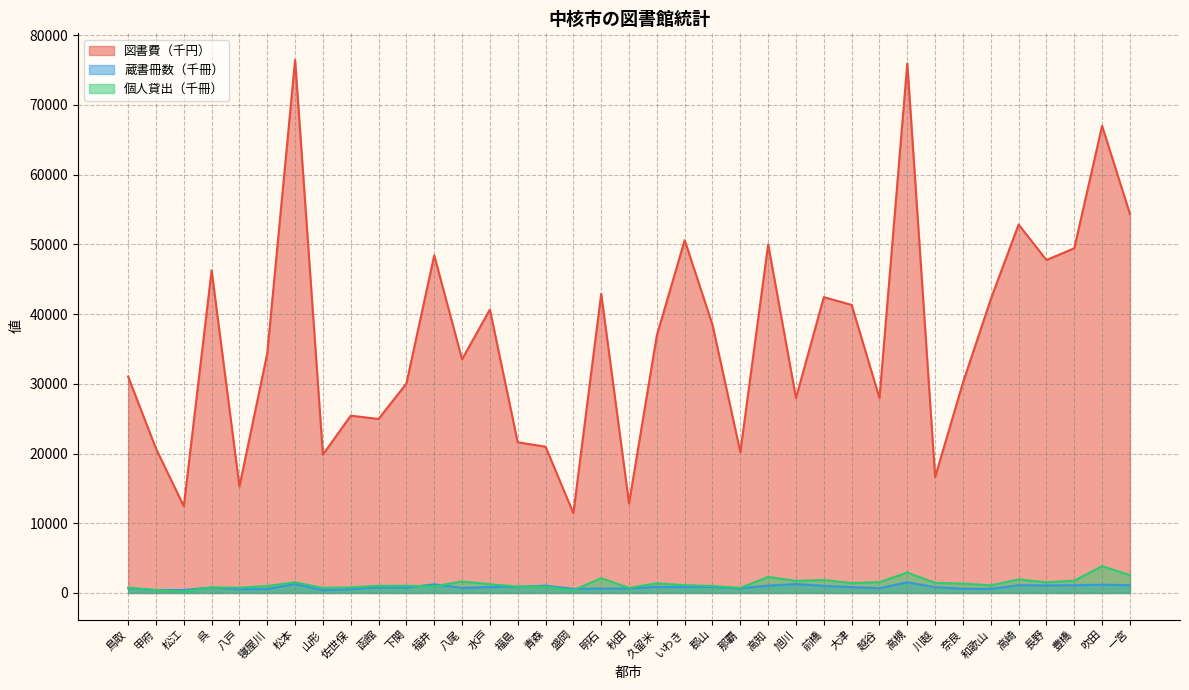

At which category does 図書費（千円） reach its first local peak?

呉